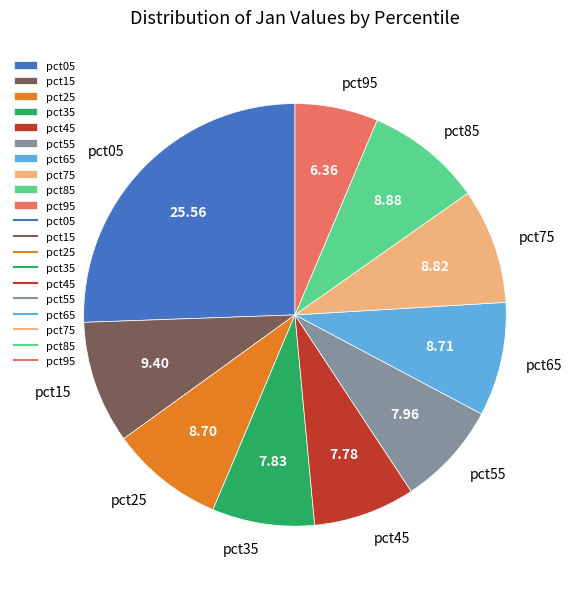

Does pct05 represent more than half of the total?

No